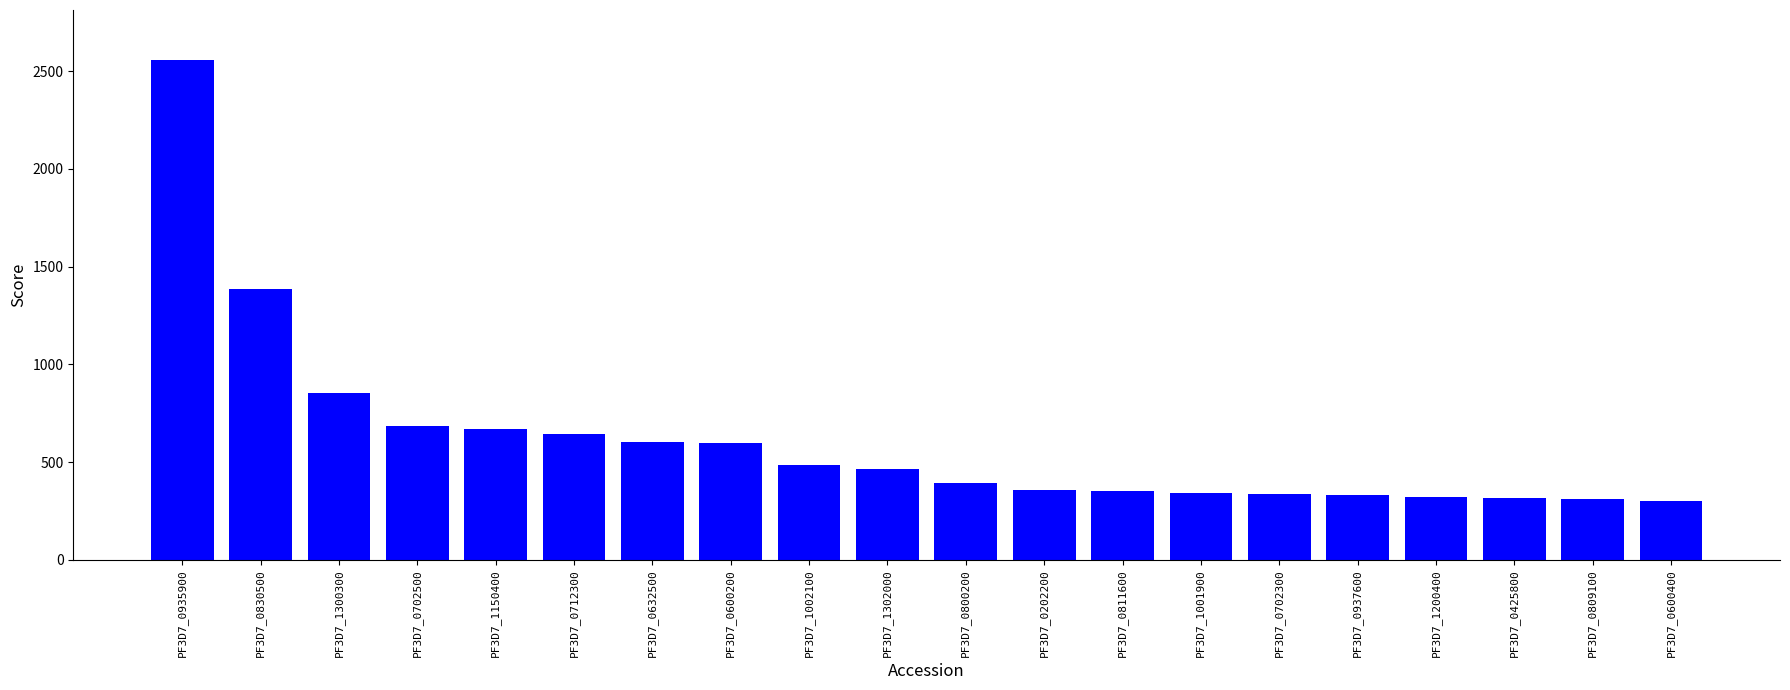

How many distinct data groups are displayed?

1